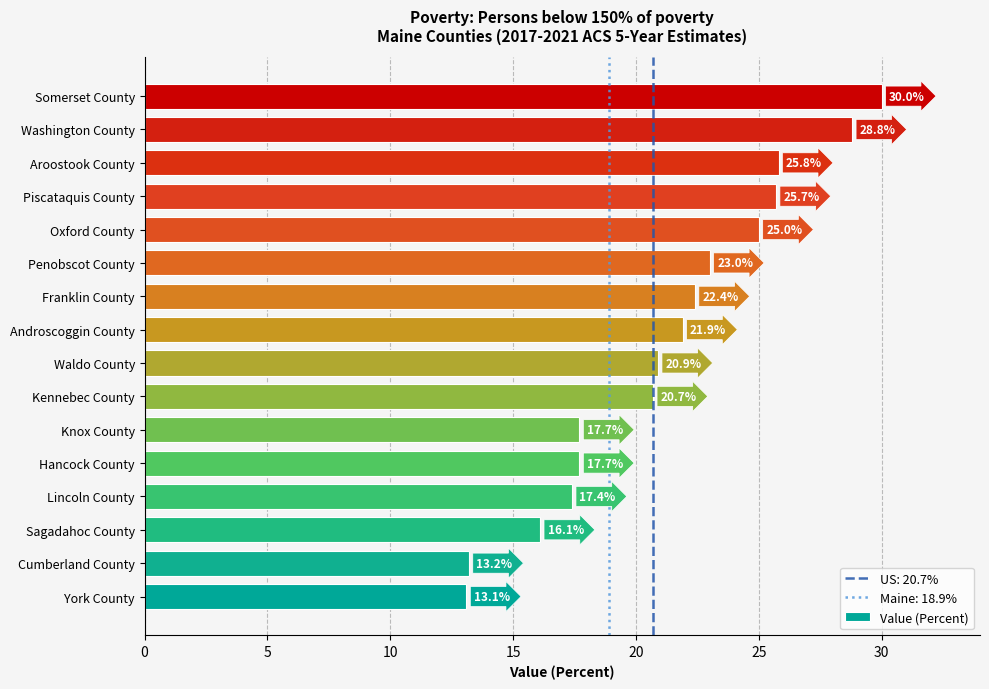

At which category does the chart reach its peak across all series?

Somerset County